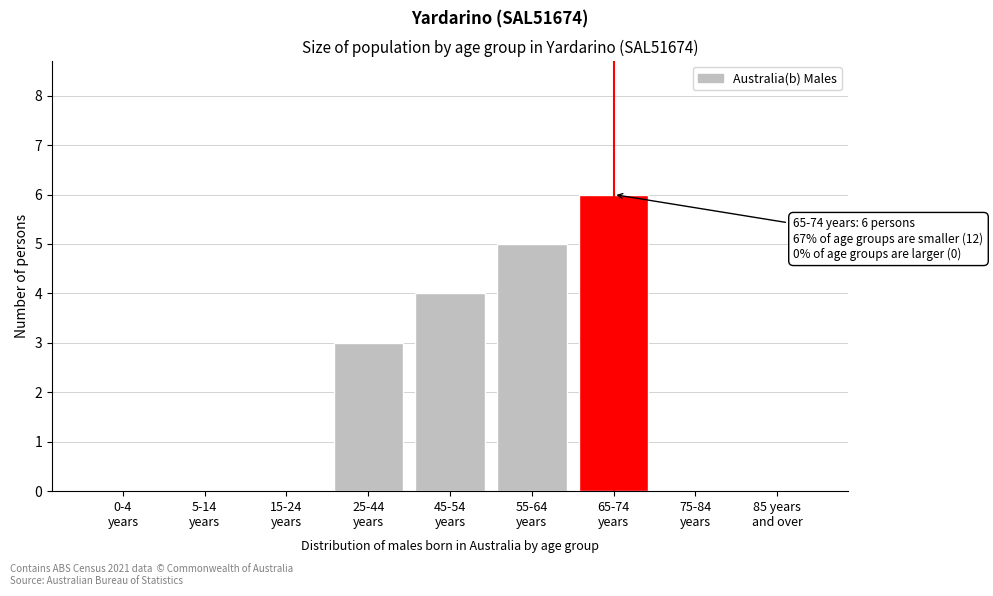

What is the sum of all values?

18